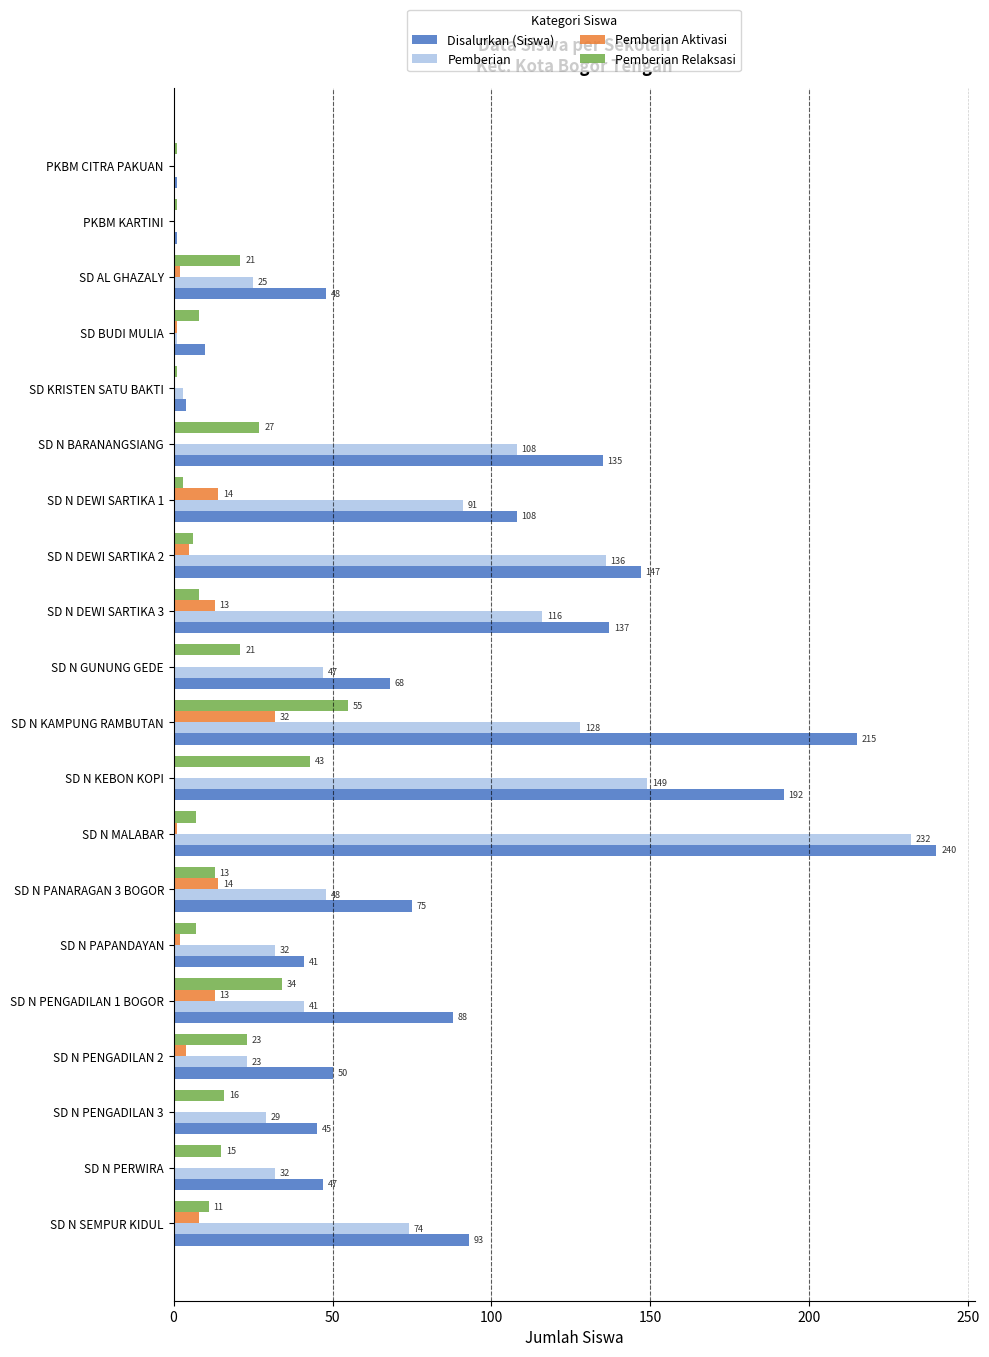

Is it true that Disalurkan (Siswa) equals 4 at SD KRISTEN SATU BAKTI?

True